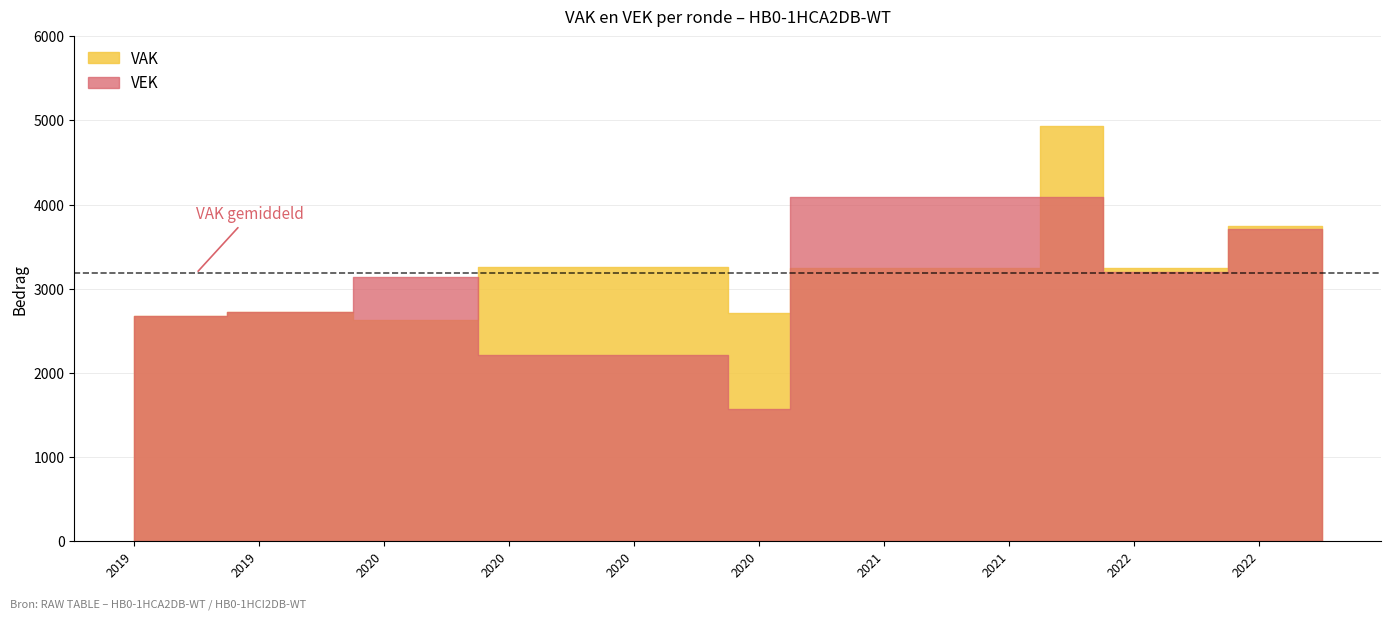

Where does the VEK series first go above 3142?

2021 Opmaak - ontwerp